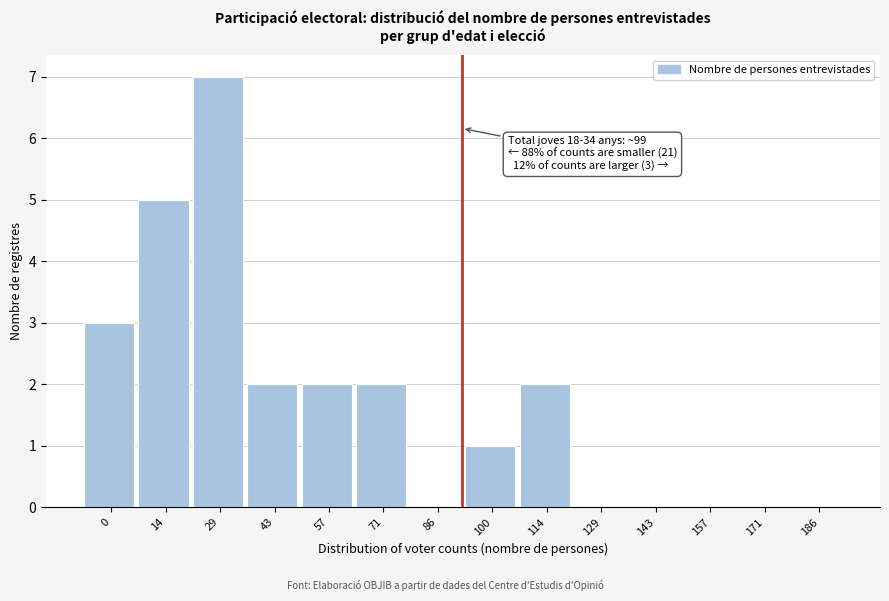

Reading left to right, transcribe all the data shown in this chart.

0=3	14=5	29=7	43=2	57=2	71=2	86=0	100=1	114=2	129=0	143=0	157=0	171=0	186=0